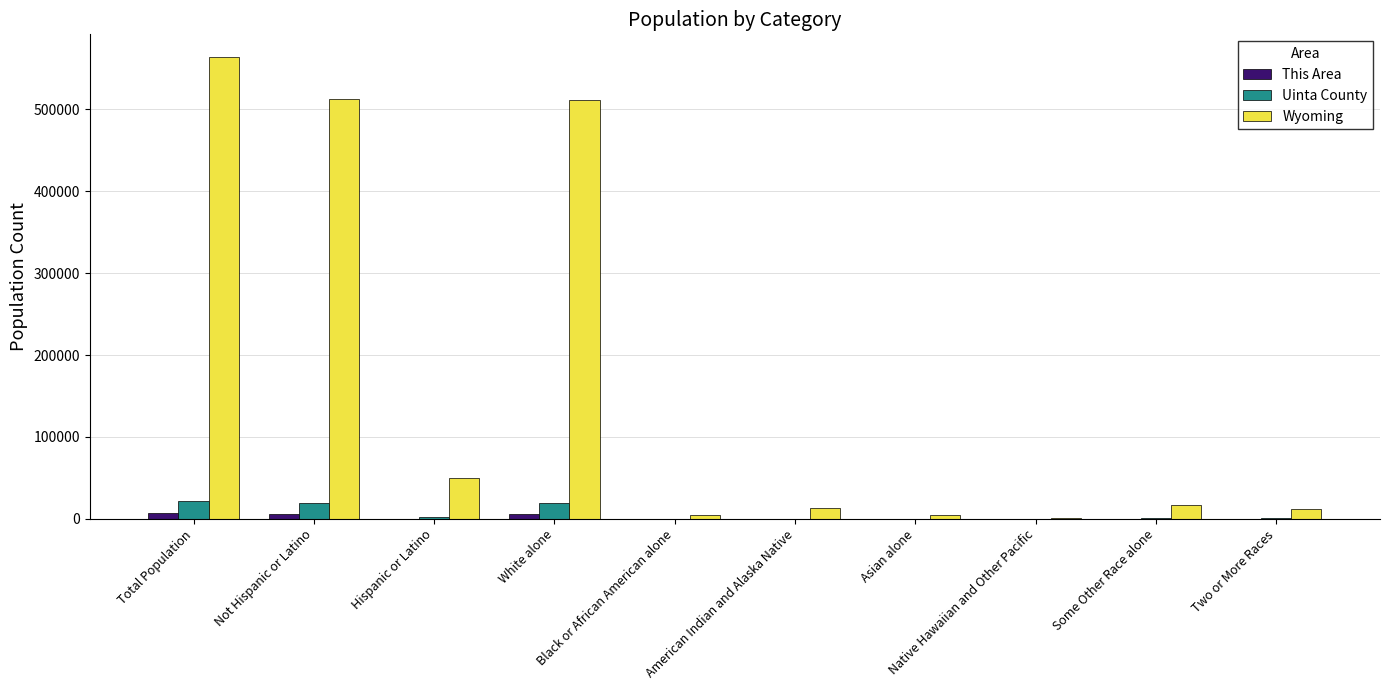

Which series has the largest total across all categories?

Wyoming